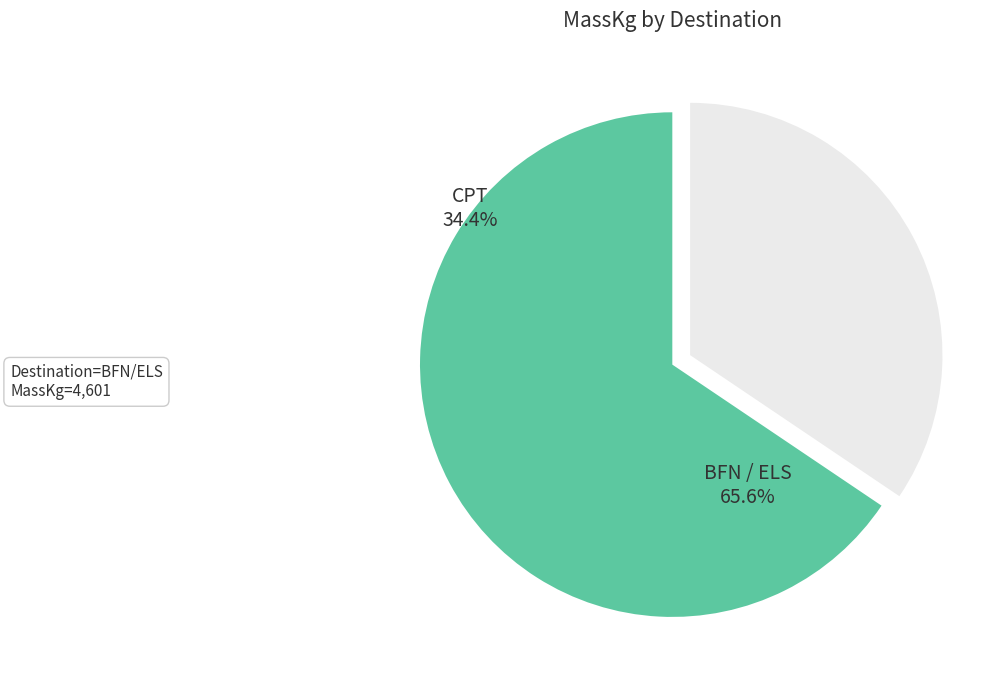

Is BFN / ELS the majority of the pie?

Yes